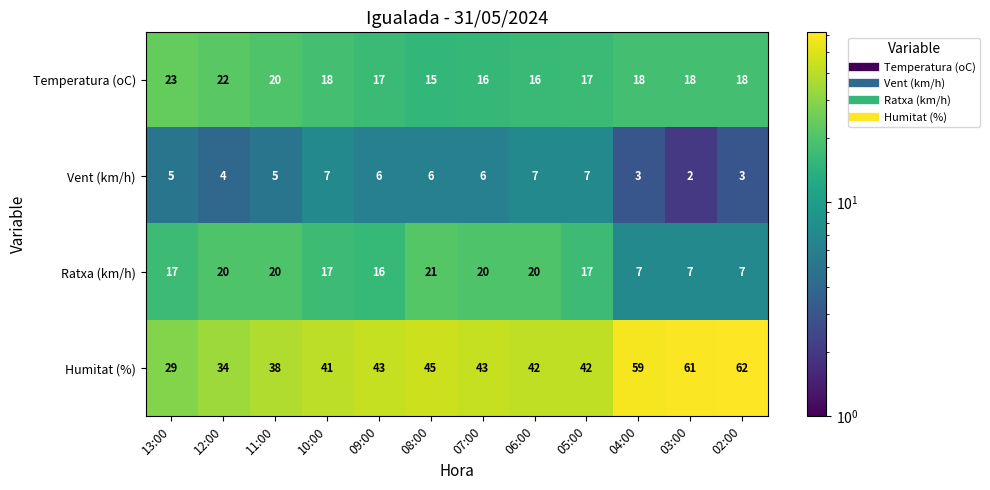

Rank the series at 06:00 from lowest to highest value.

Vent (km/h), Temperatura (oC), Ratxa (km/h), Humitat (%)